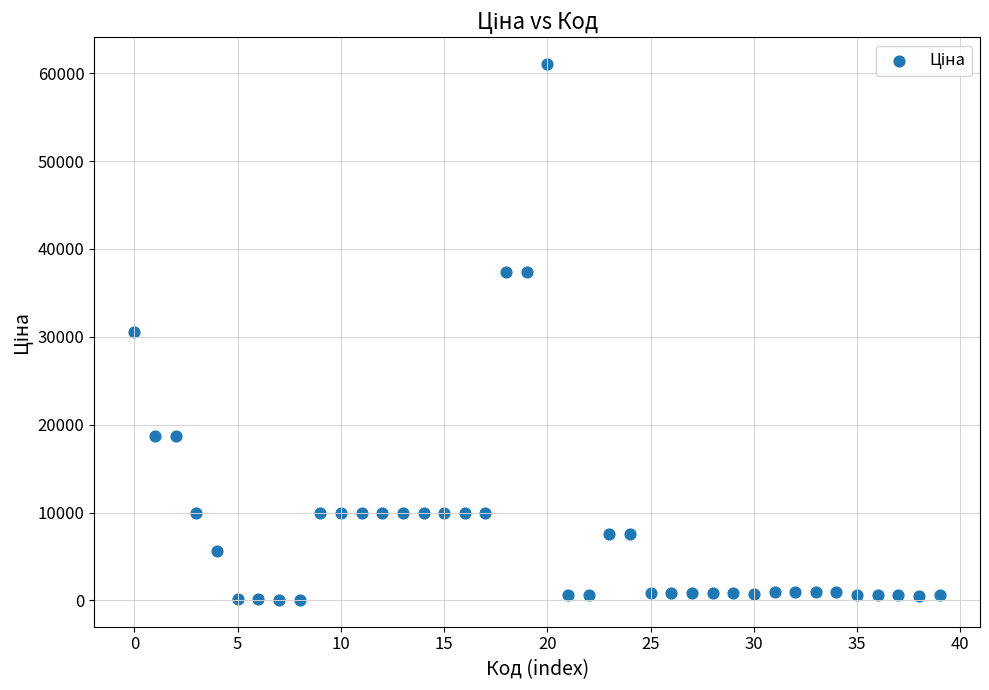

What is the range of Y values (max minus min)?

60968.0